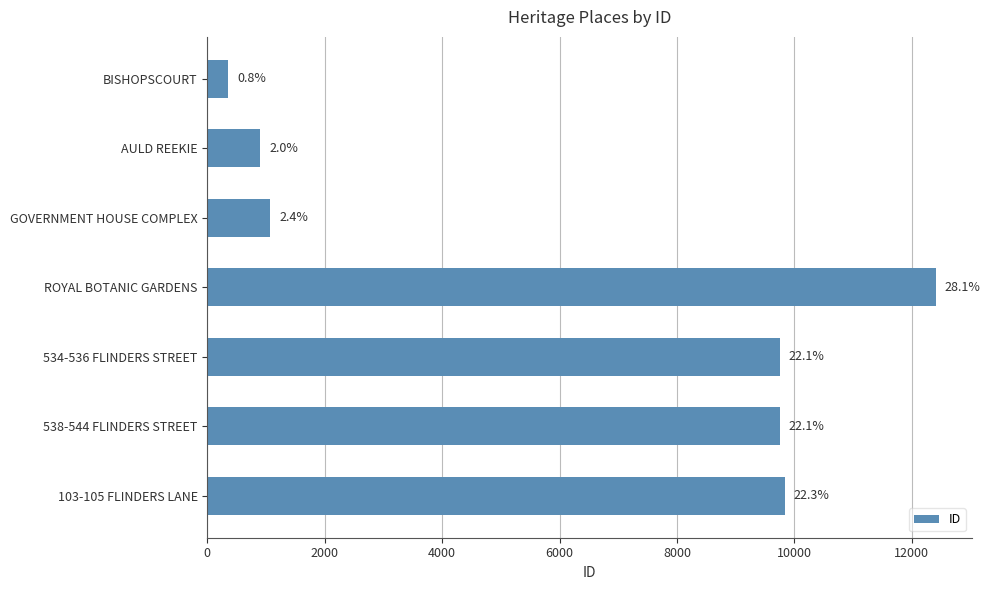

How many bars are there in total?

7